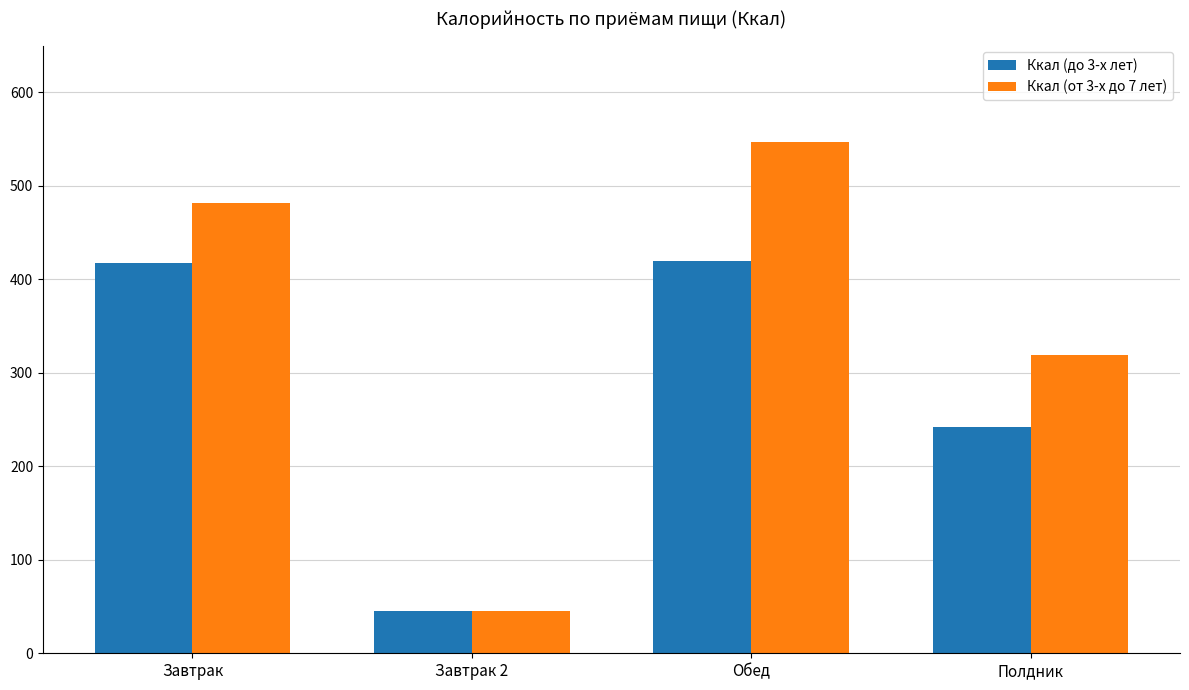

What is the average value of the Ккал (до 3-х лет) series?

281.2